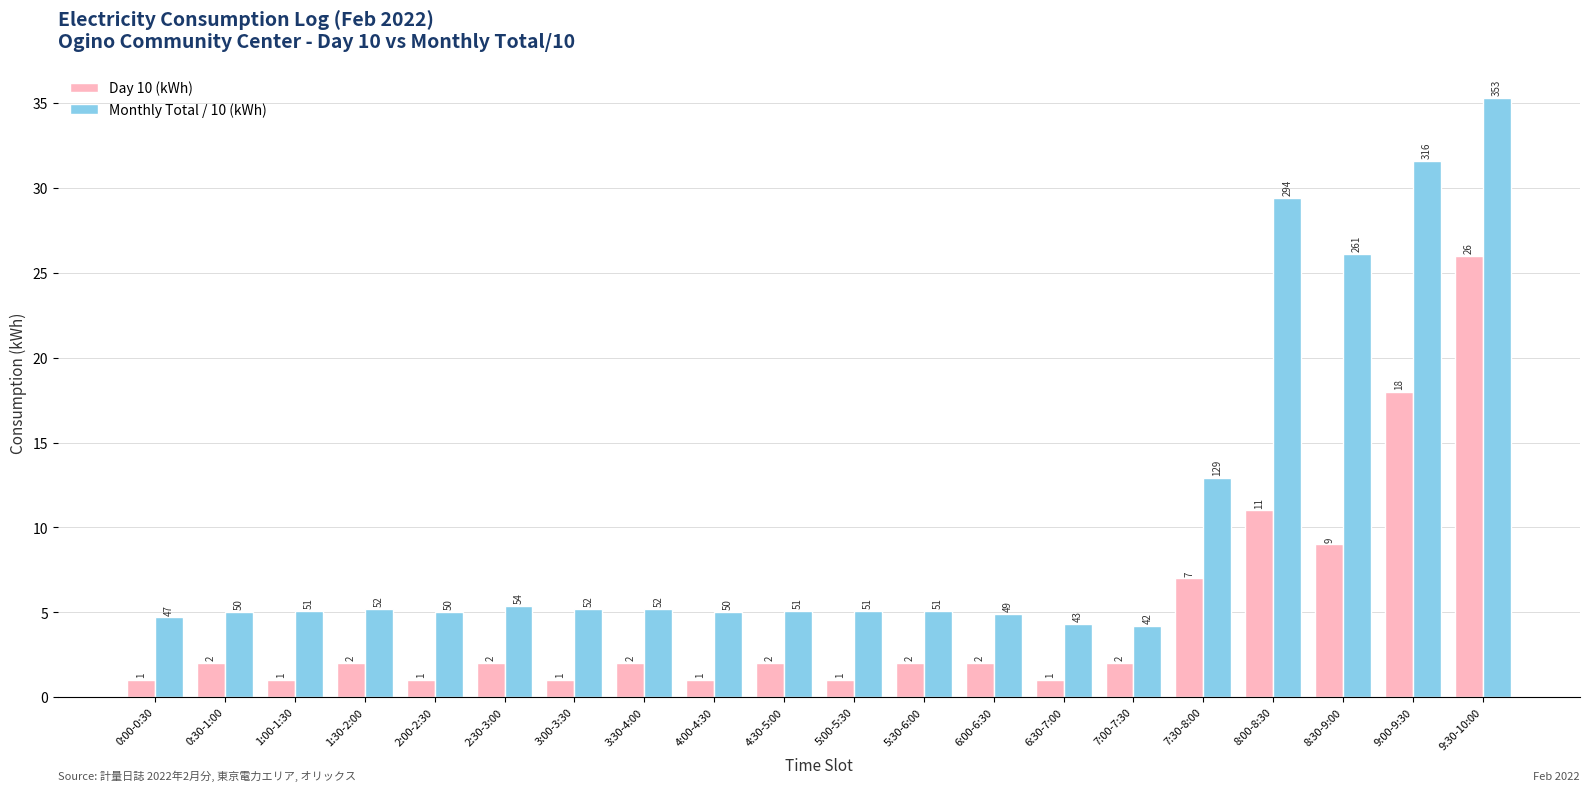

Which series changed the most between 2:00-2:30 and 9:00-9:30?

Monthly Total / 10 (kWh)